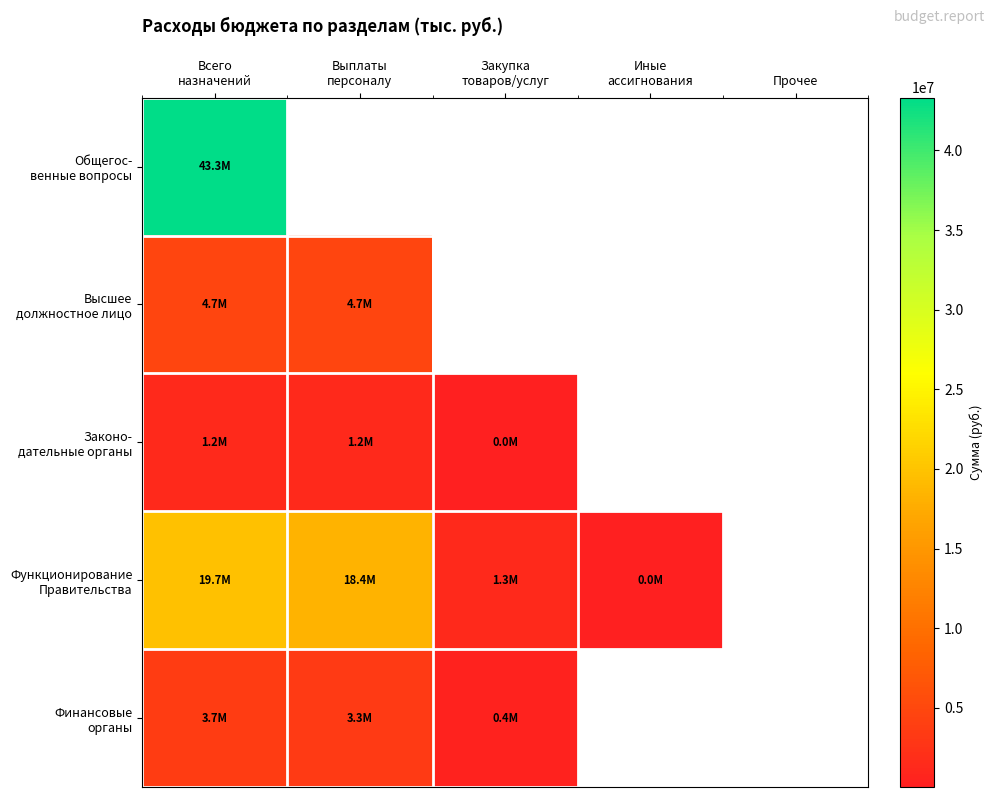

What is the difference between the highest and lowest values at Всего
назначений?

42071319.5